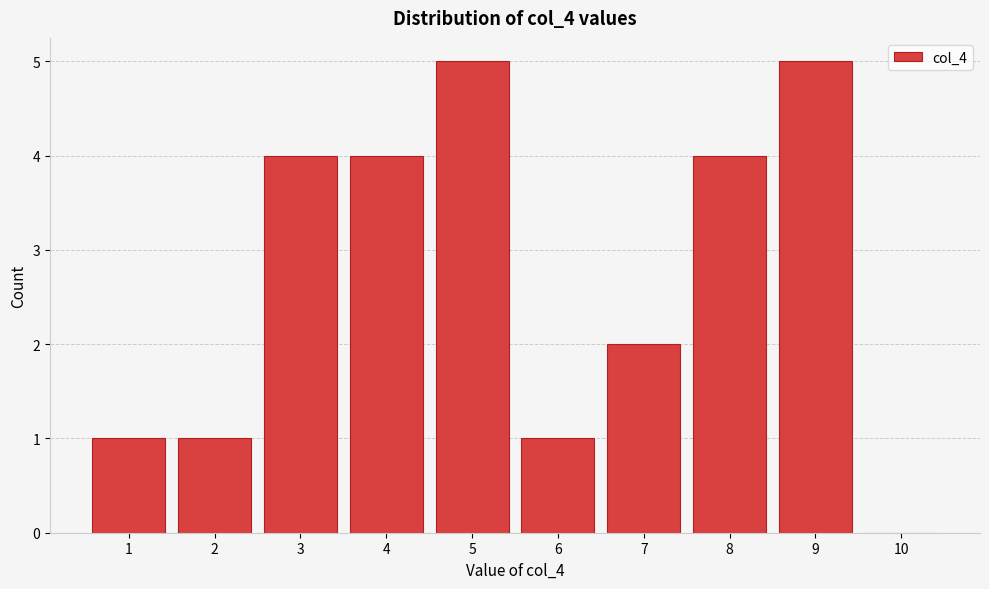

Reading left to right, transcribe all the data shown in this chart.

1=1	2=1	3=4	4=4	5=5	6=1	7=2	8=4	9=5	10=0